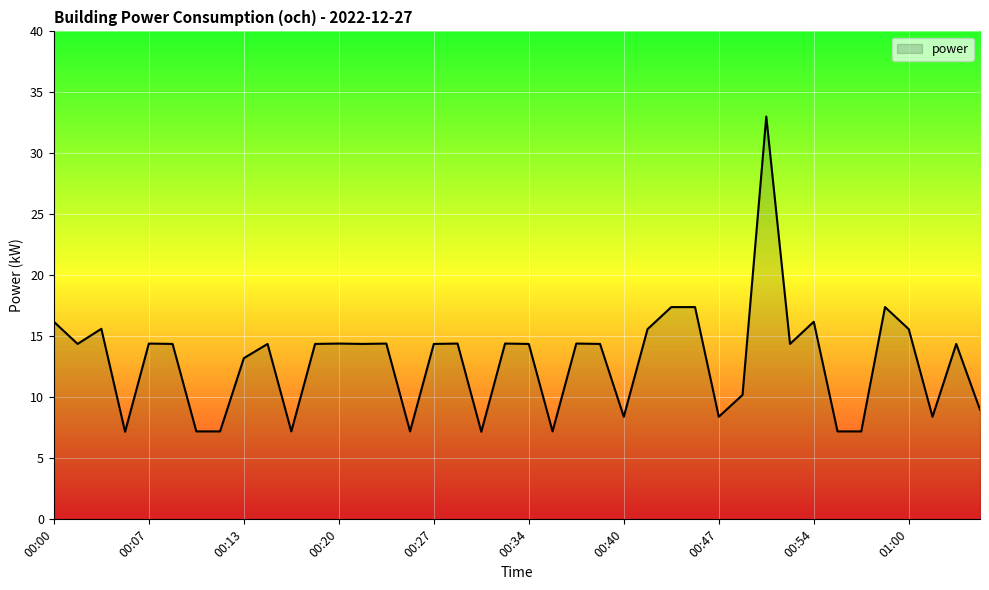

What is the difference between the maximum and minimum values?

25.8